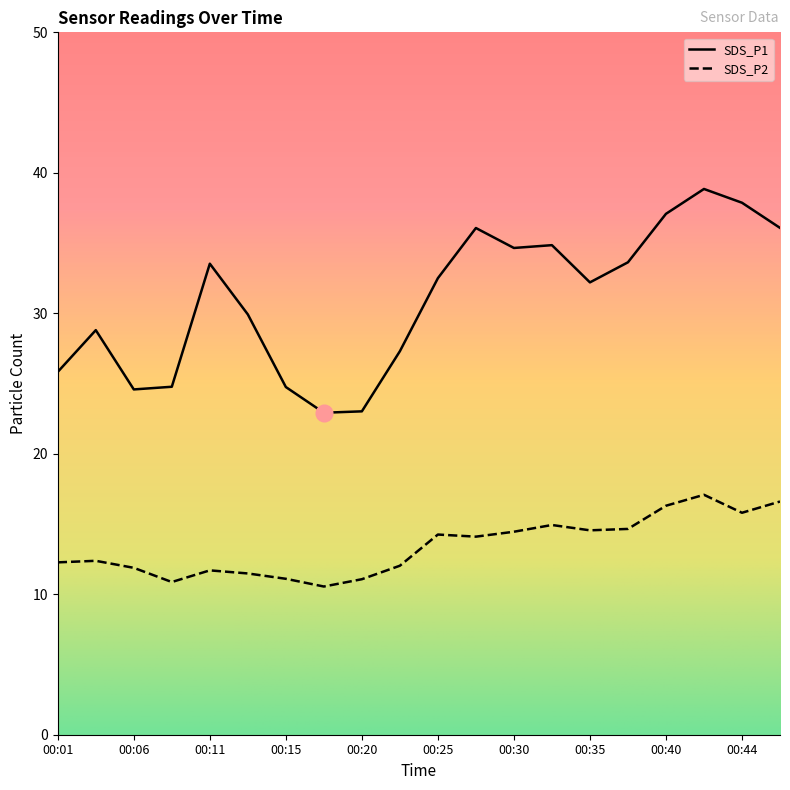

Which series has the largest range (max minus min)?

SDS_P1